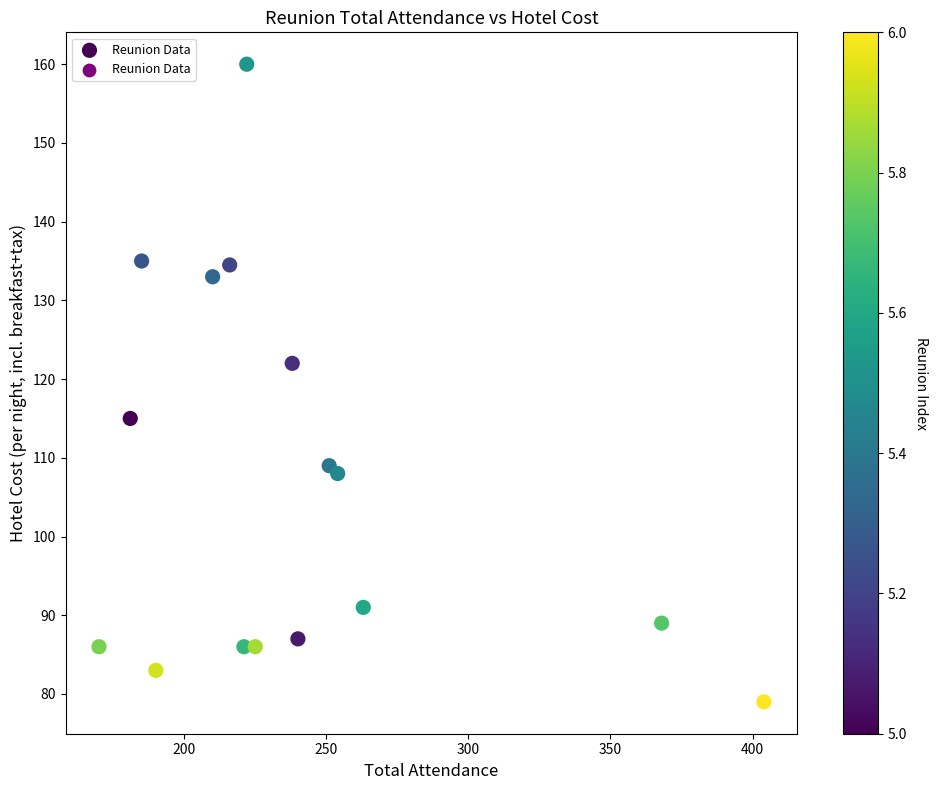

What Y value in the scatter plot is closest to 119?

122.0